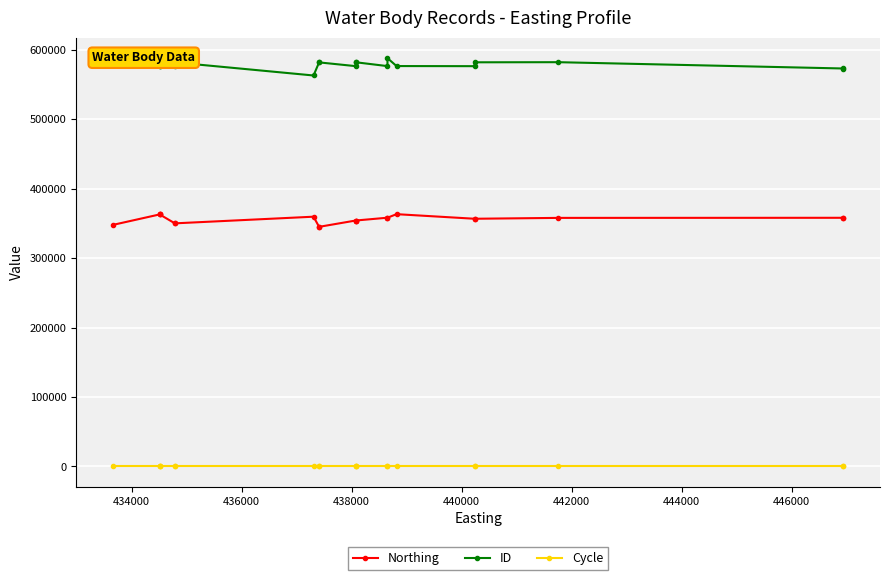

How many distinct data groups are displayed?

3